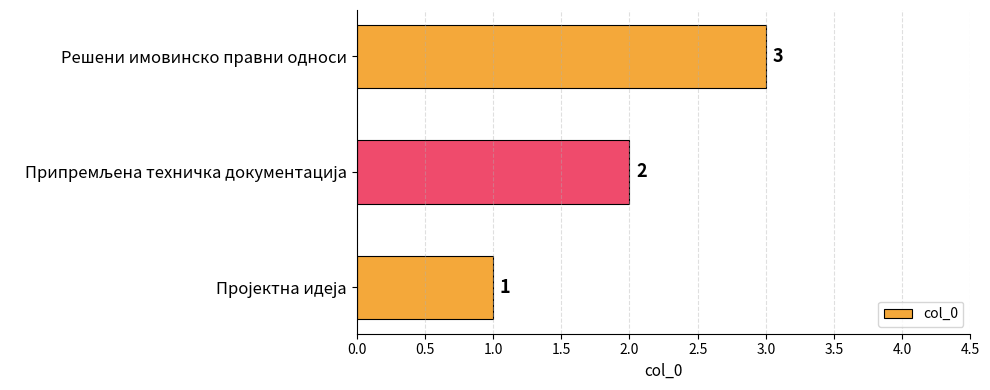

What is the greatest value displayed?

3